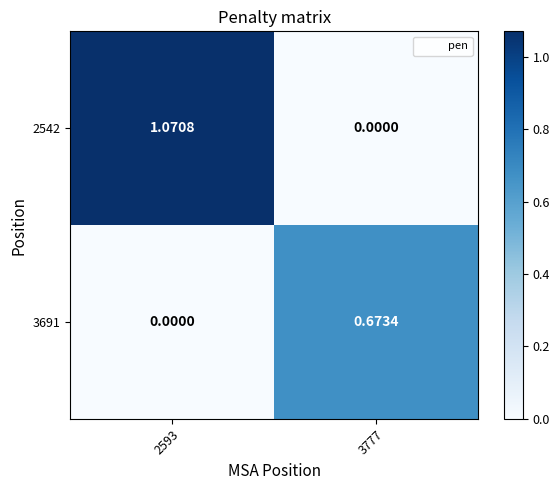

What is the total value across all series at 3777?

0.7